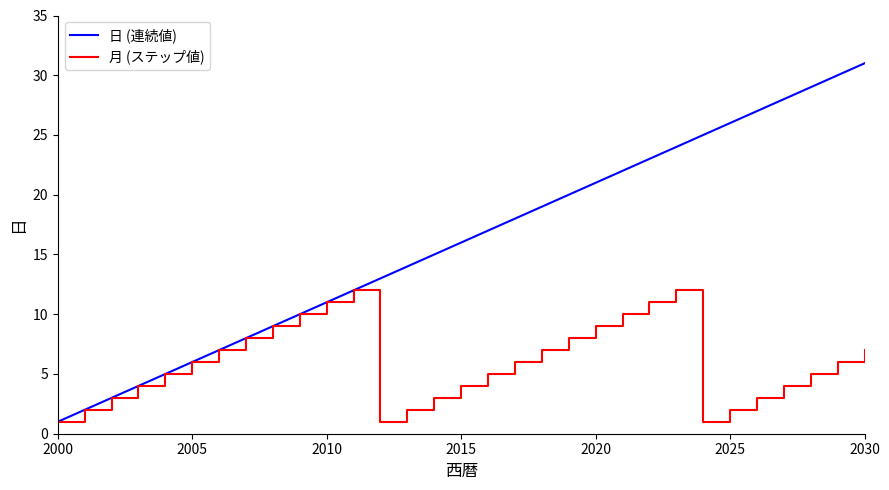

Which series has the largest total across all categories?

日 (連続値)